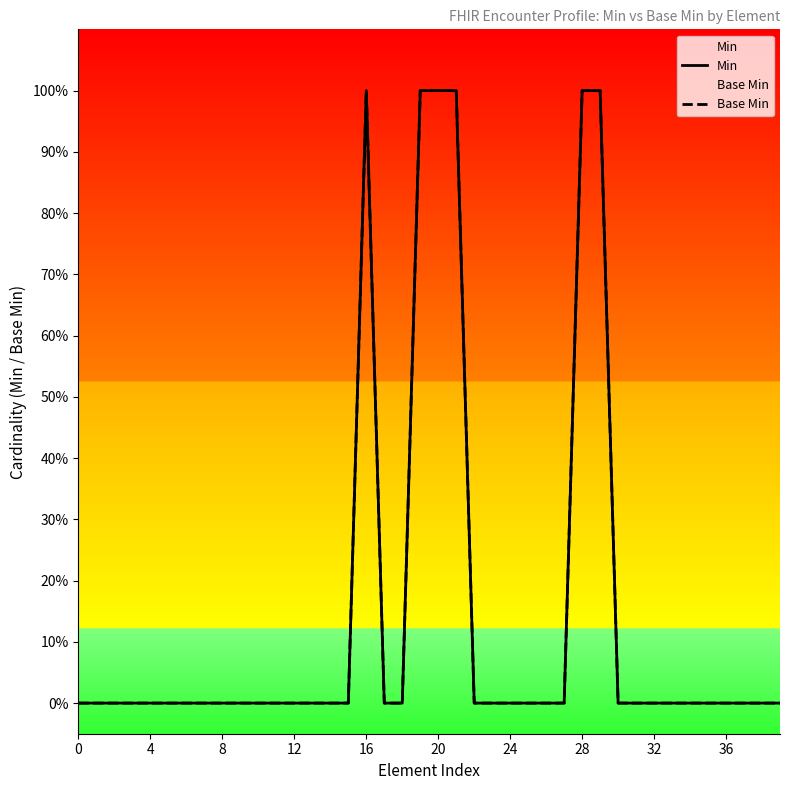

List the series in order of their peak value, highest first.

Min, Base Min